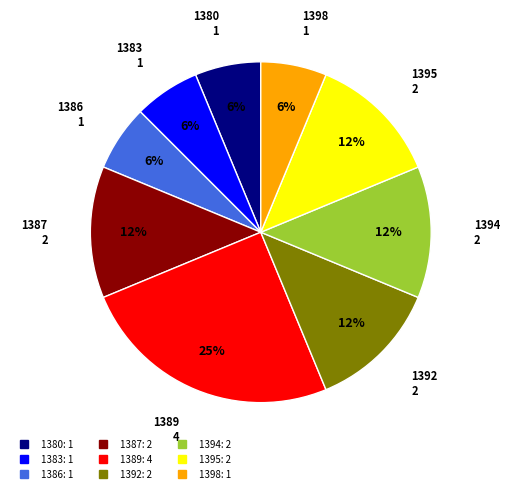

Does 1395 represent more than half of the total?

No